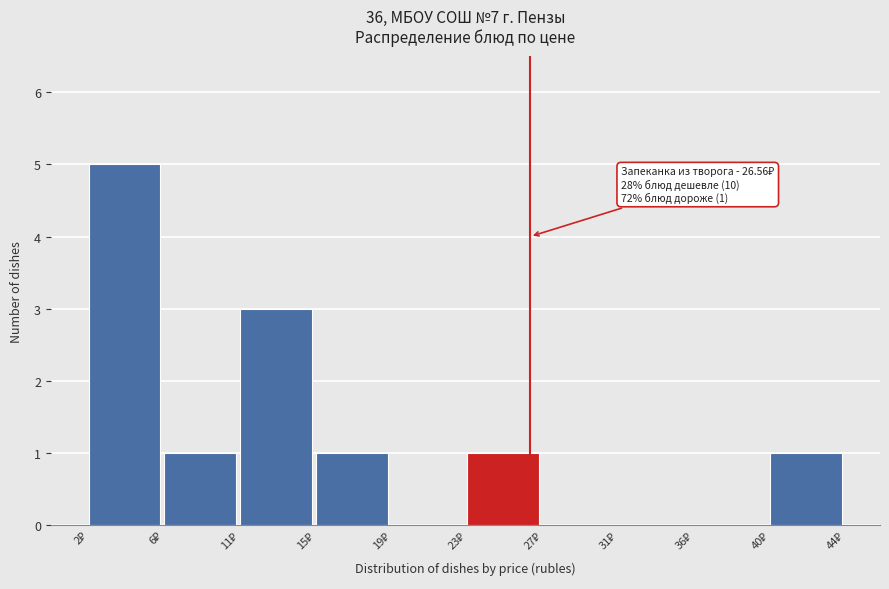

What is the maximum value shown in the chart?

5